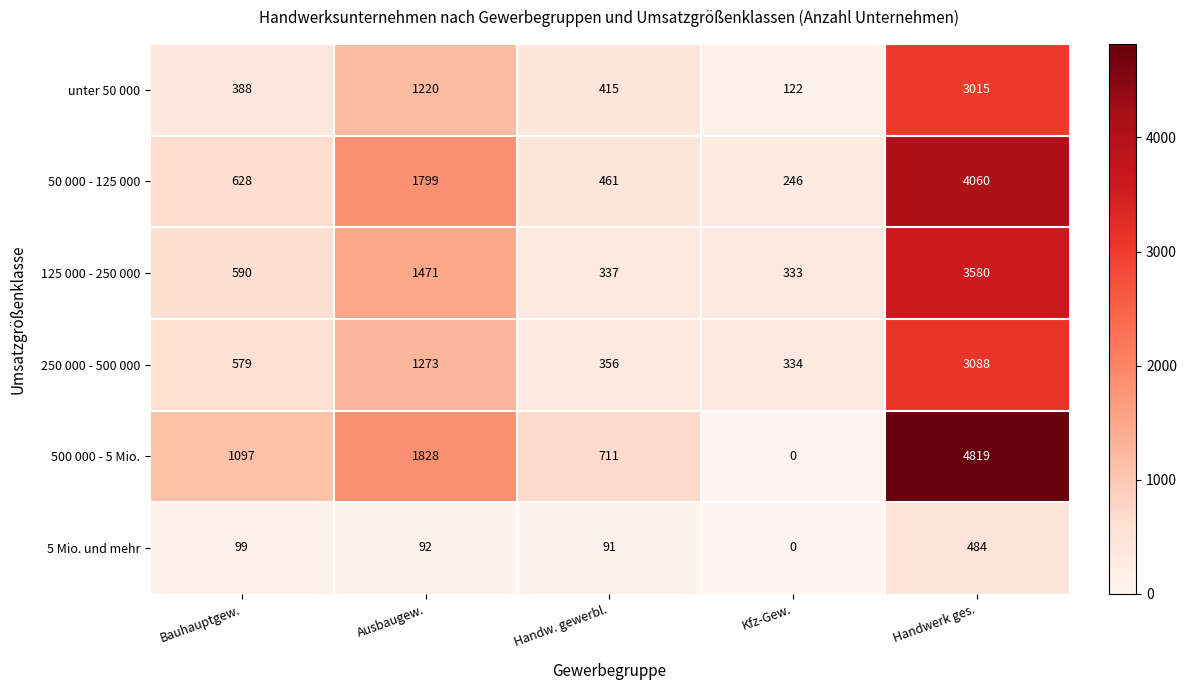

What is the sum of all unter 50 000 values?

5160